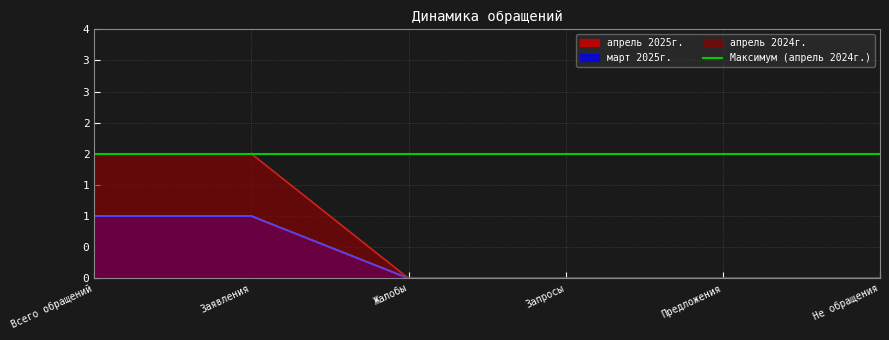

True or false: март 2025г. has more than 2 interior local peaks.

False